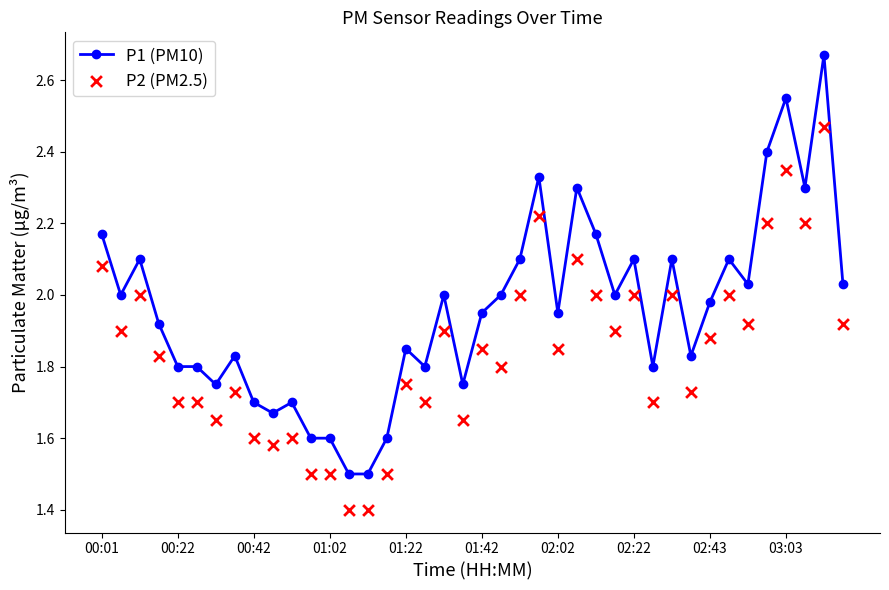

True or false: P1 (PM10) has more than 2 interior local peaks.

True